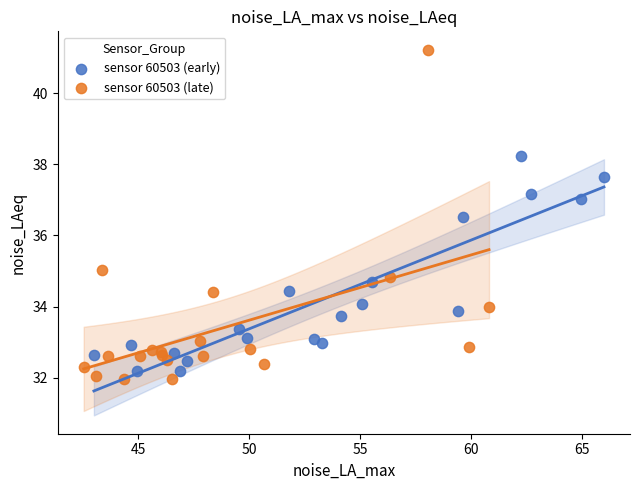

Which series reaches the maximum Y coordinate?

sensor 60503 (late)